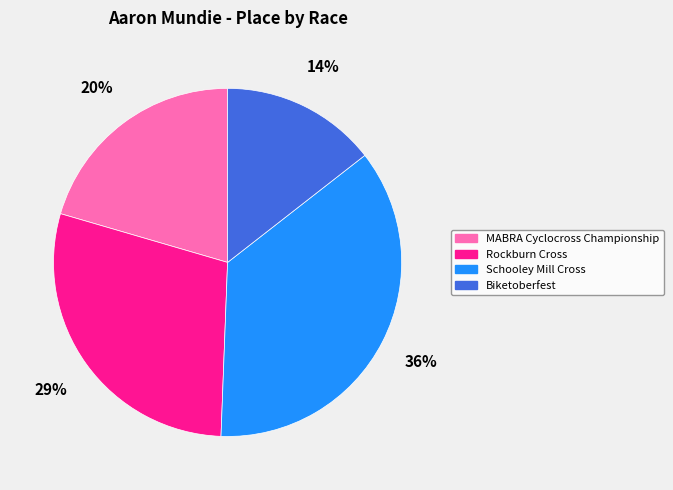

Which slice is the smallest?

Biketoberfest